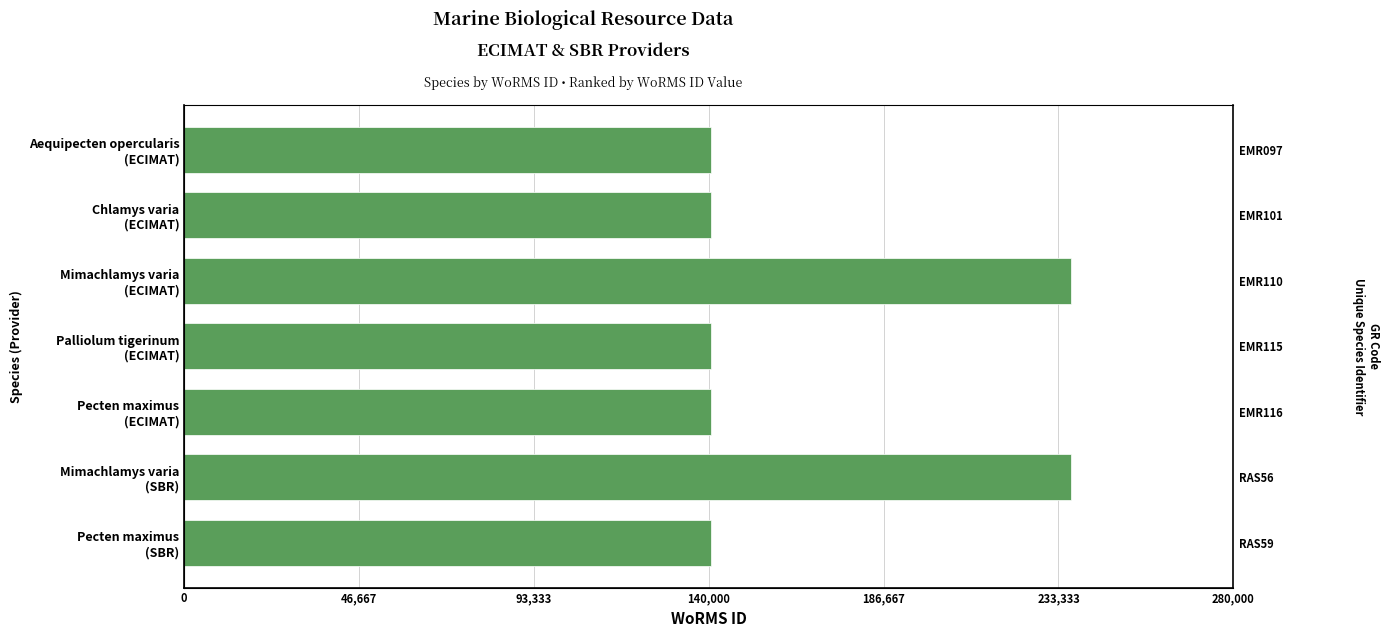

The chart shows a value of 140710 at Palliolum tigerinum (ECIMAT). True or false?

True